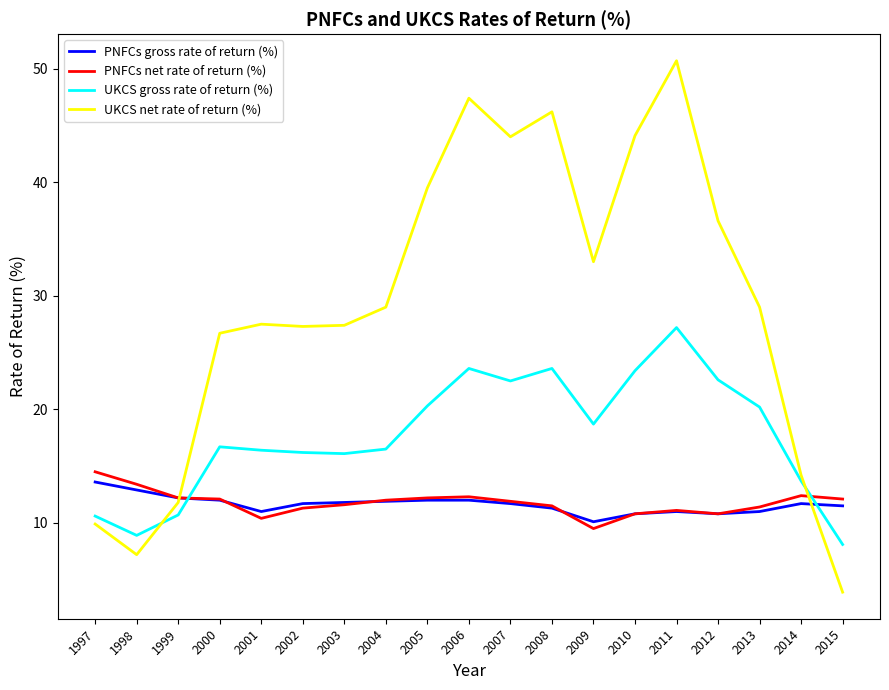

Which series ends up on top after the final intersection of UKCS gross rate of return (%) and PNFCs gross rate of return (%)?

PNFCs gross rate of return (%)